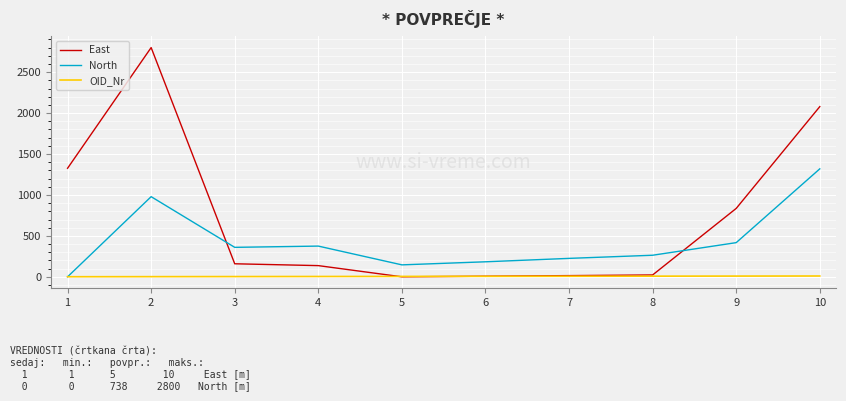

How many categories are shown in the chart?

10